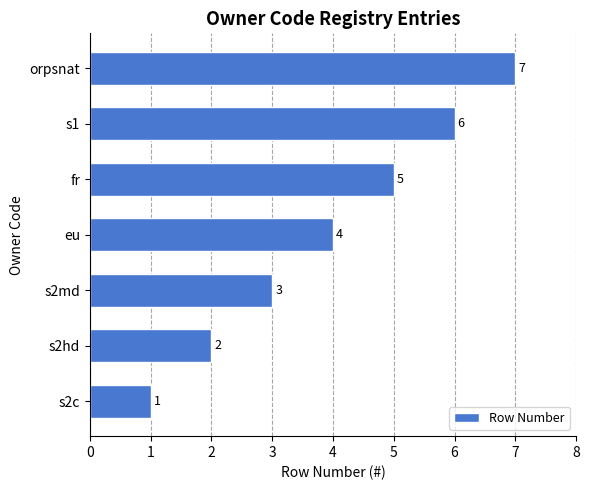

Read the value at orpsnat.

7